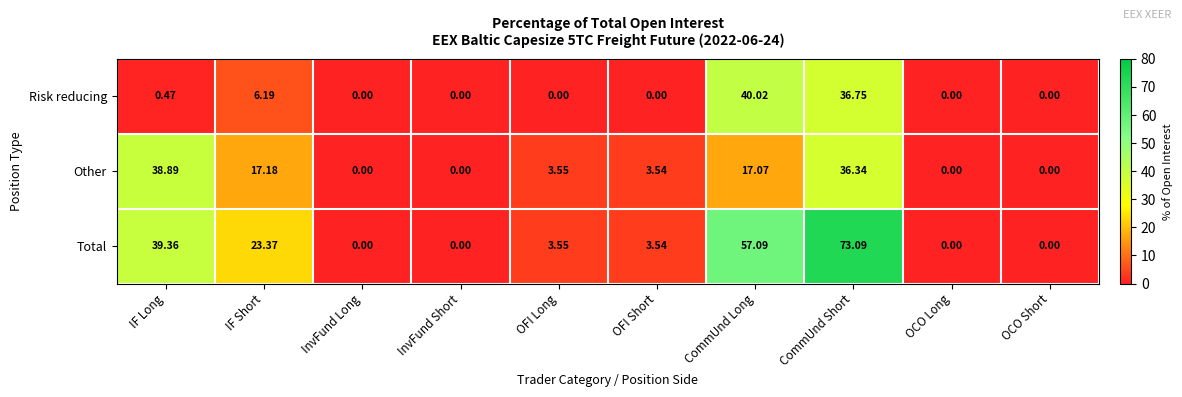

At which category does the chart reach its peak across all series?

CommUnd Short